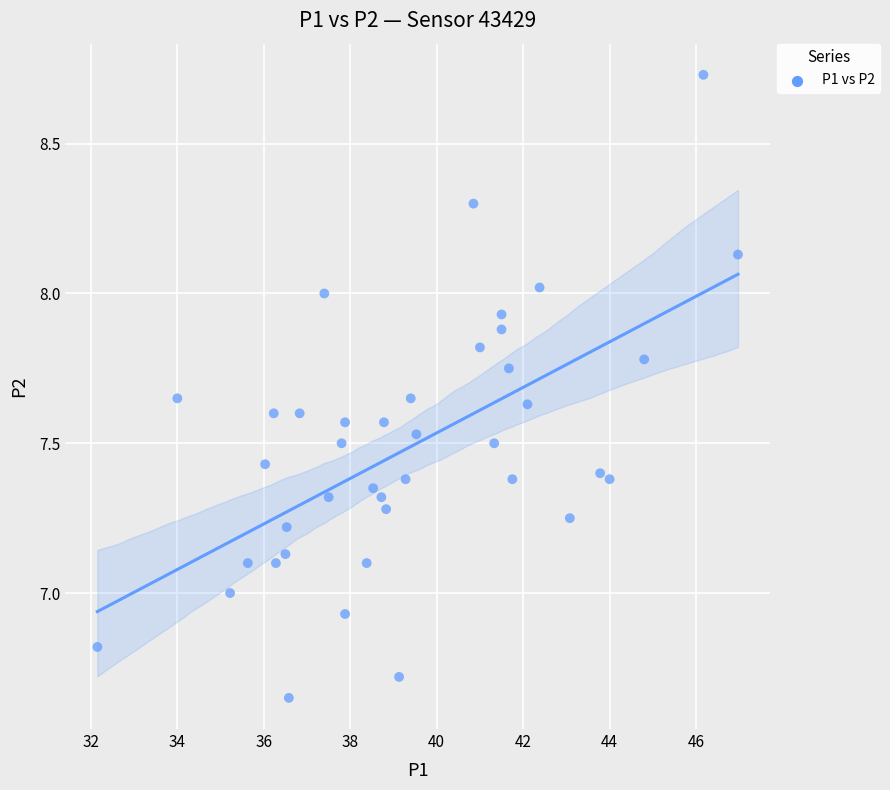

What is the range of Y values (max minus min)?

2.1